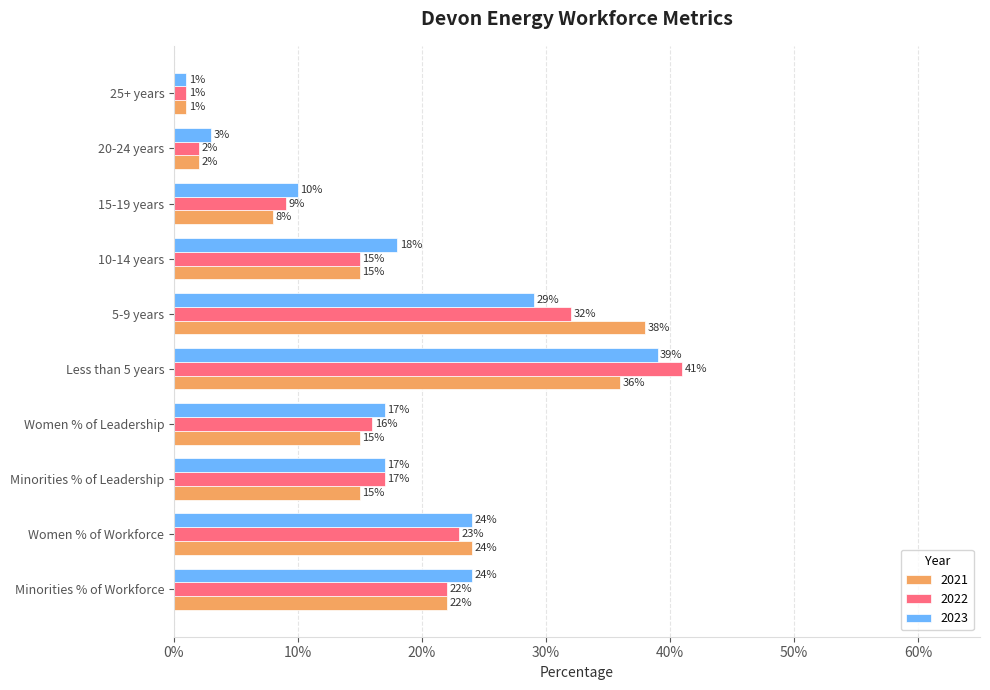

What value does the 2021 series have at Minorities % of Workforce?

0.2